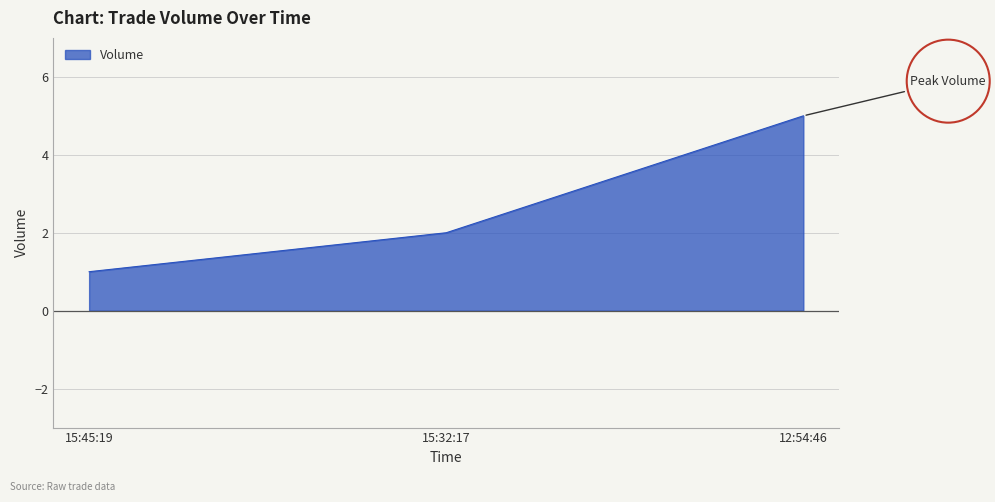

What is the label of the 3rd point from the left?

12:54:46